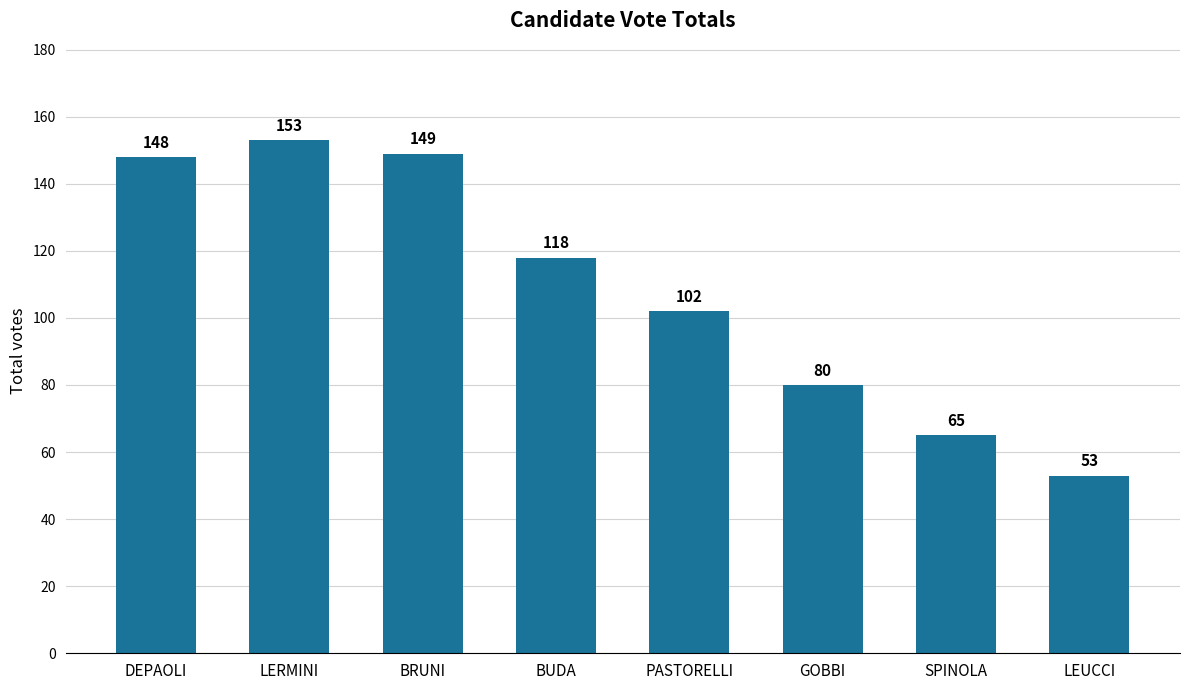

What is the label of the 7th bar from the right?

LERMINI